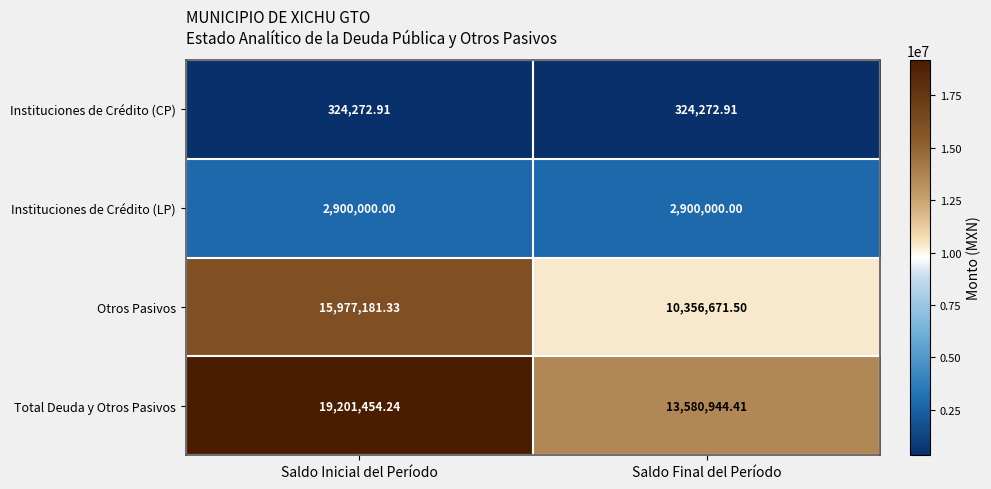

Which series has the largest total across all categories?

Total Deuda y Otros Pasivos